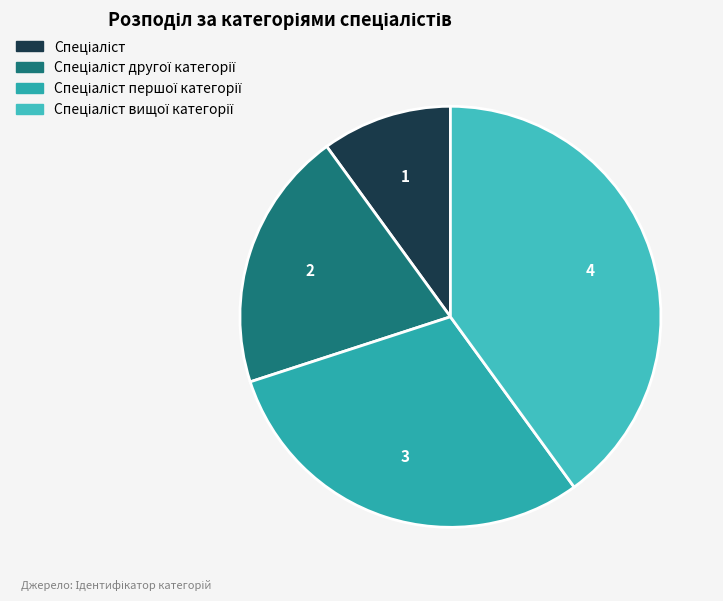

What percentage do Спеціаліст and Спеціаліст другої категорії together represent?

30.0%